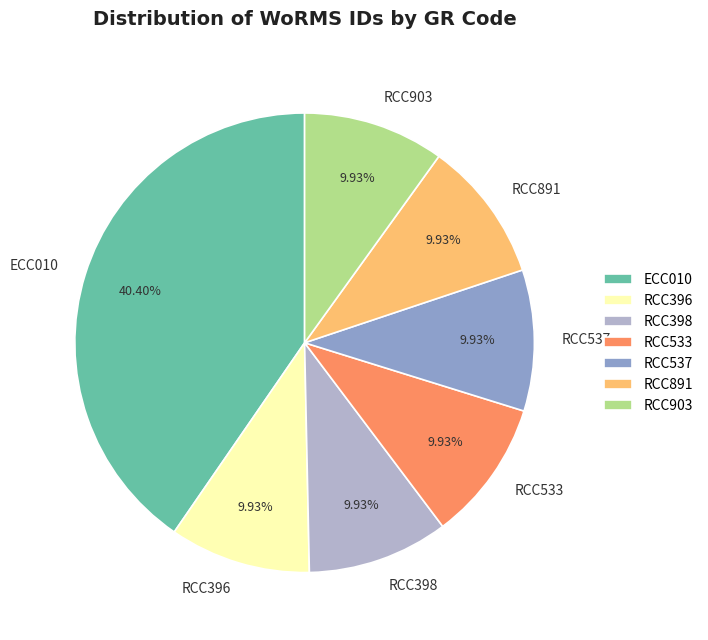

To the nearest percent, what is the difference between the ECC010 and RCC891 slice percentages?

30%